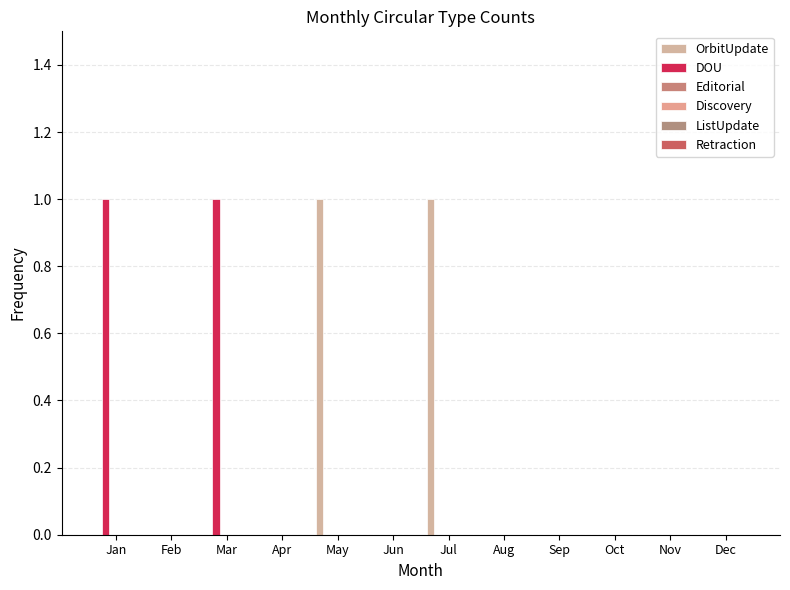

How many groups of bars are there?

12